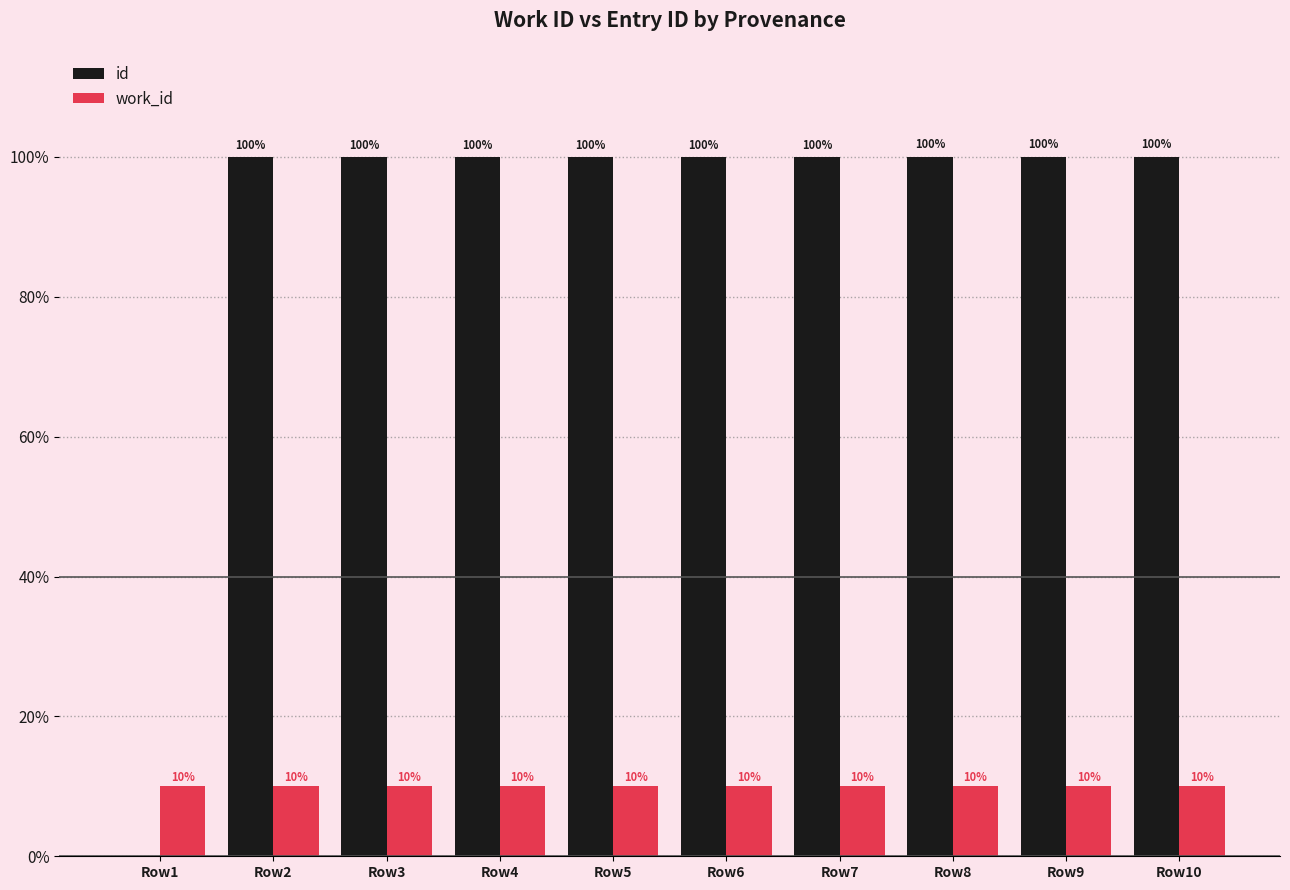

What value does the id series have at Row6?

100.0